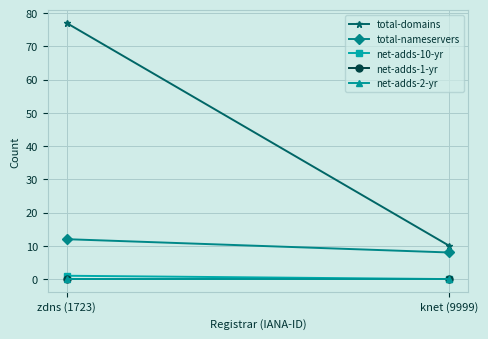

How many series are shown in this chart?

5